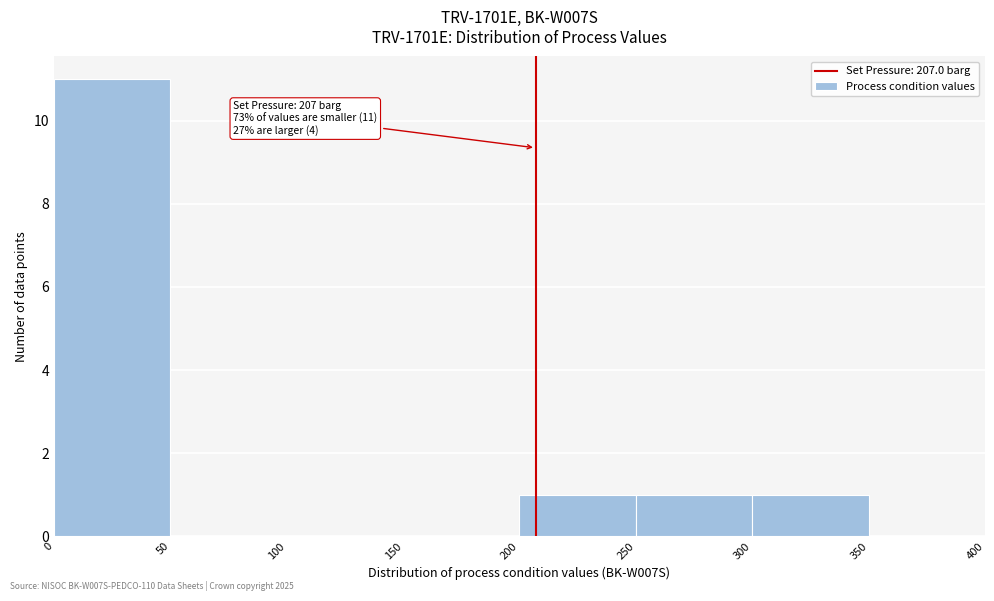

Over which range of the x-axis is the bar tallest?

0 to 50